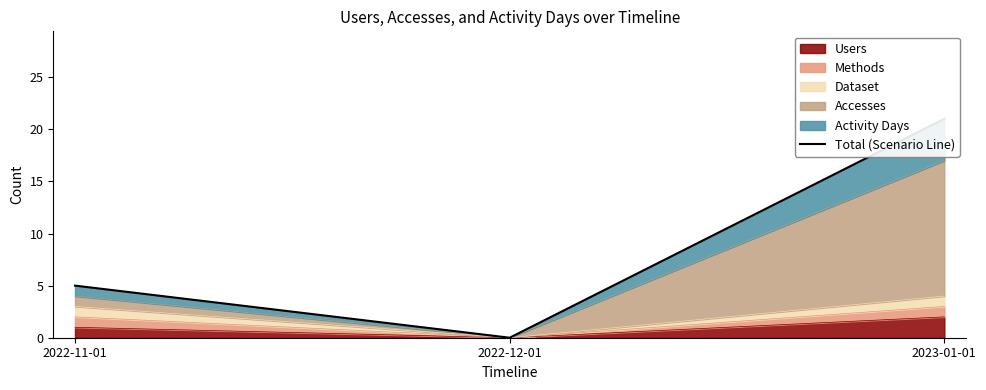

Rank the categories by value from highest to lowest.

2023-01-01, 2022-11-01, 2022-12-01